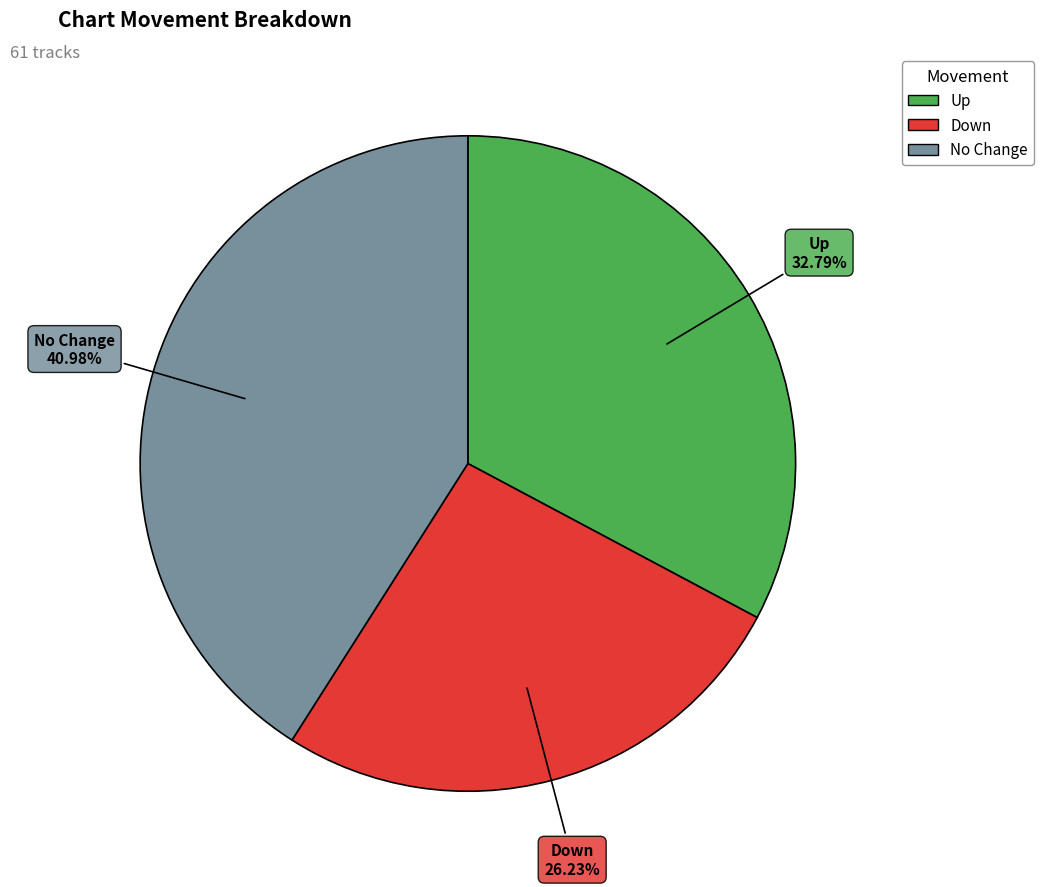

Count the number of slices in the pie.

3